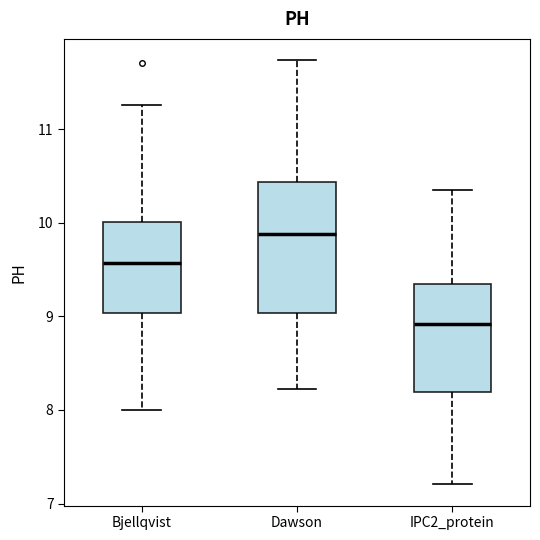

Reading left to right, read every box against the y-axis: the position of its median line, the range the box covers, and the ends of its whiskers. The values are not printed on the chart, so give them approximately, as read against the axis.

Bjellqvist: median 9.6, box 9.0 to 10.0, whiskers 8.0 to 11.3
Dawson: median 9.9, box 9.0 to 10.4, whiskers 8.2 to 11.7
IPC2_protein: median 8.9, box 8.2 to 9.3, whiskers 7.2 to 10.4